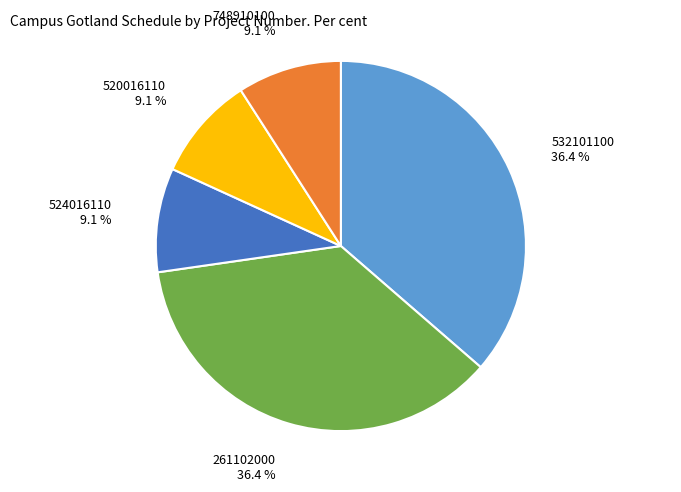

Is there any slice that represents more than half of the pie?

No